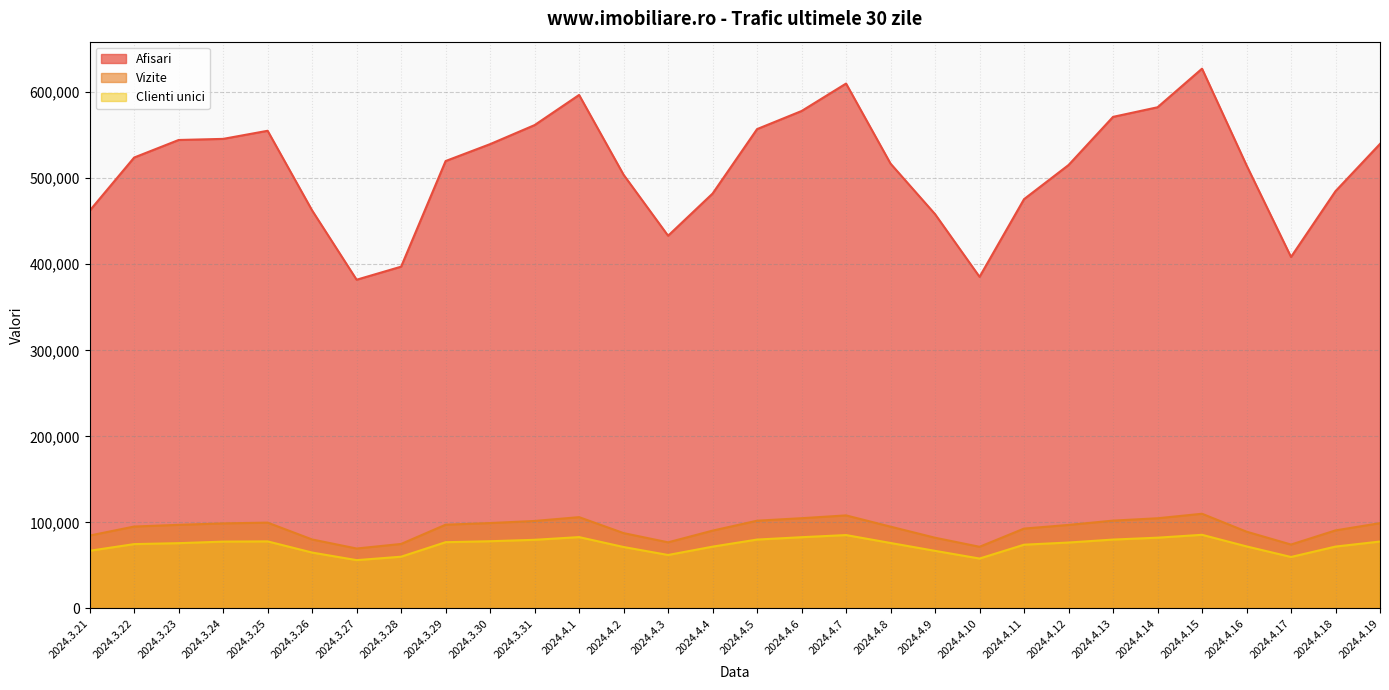

At which label does Afisari first exceed 520006?

2024.3.22